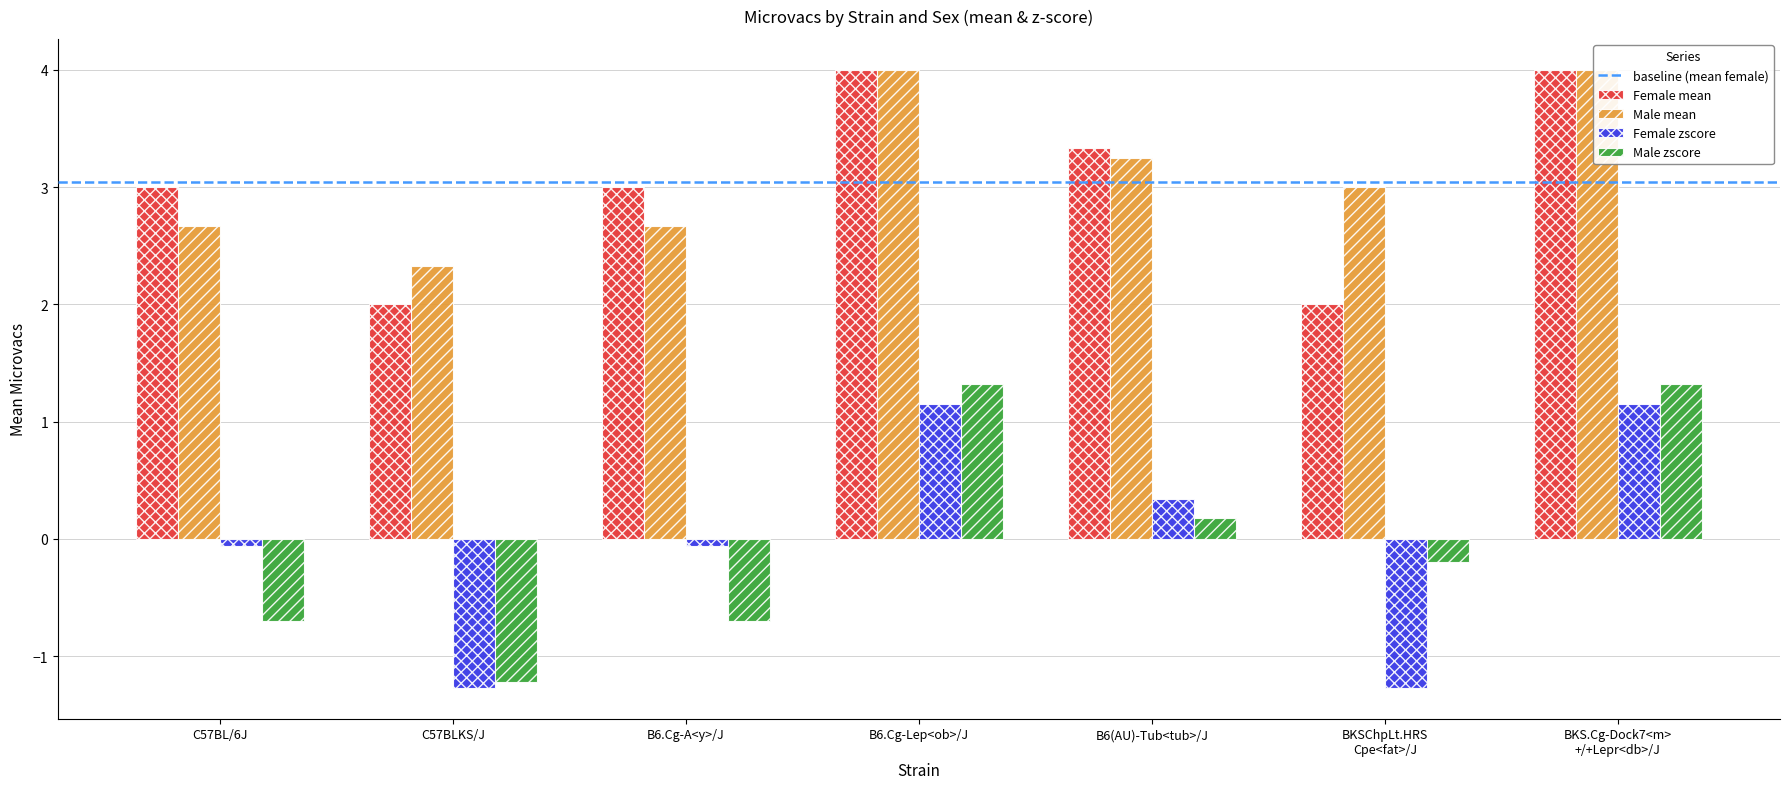

The Male zscore series shows 2.0 at B6.Cg-Lep<ob>/J. True or false?

False